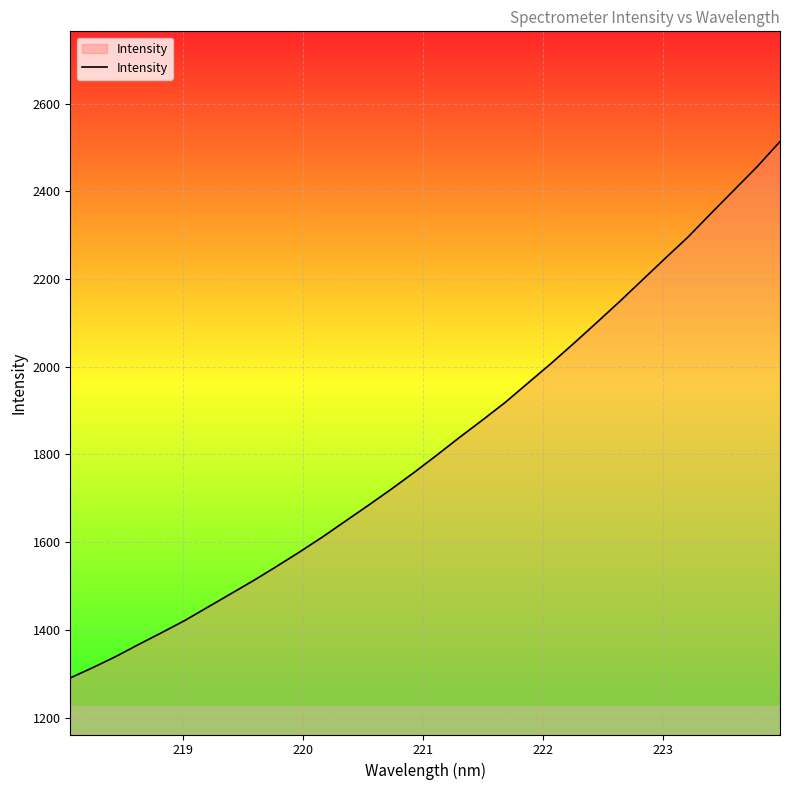

What is the sum of all values?

58300.6